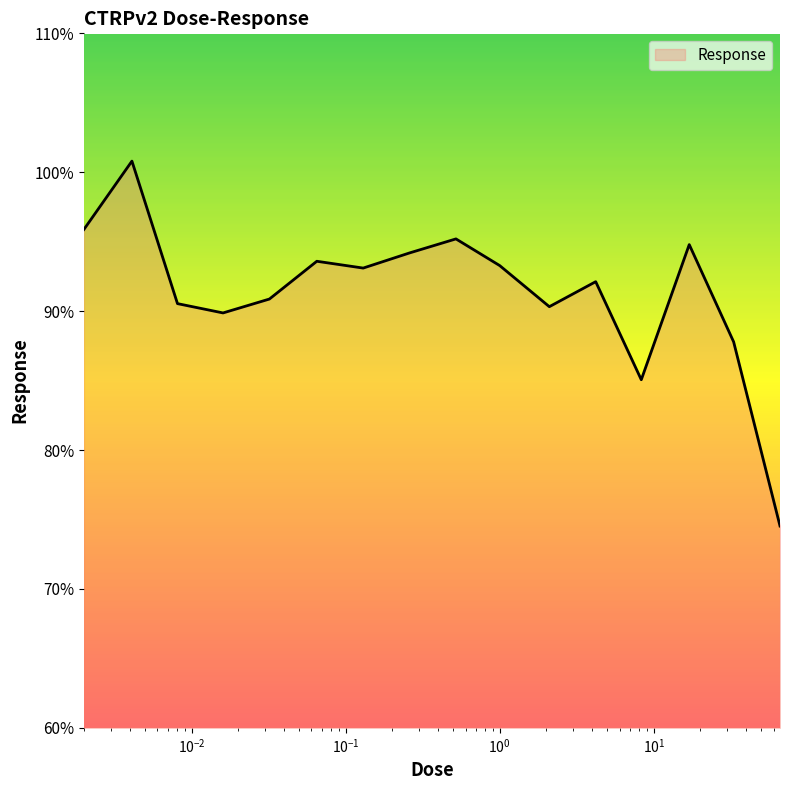

What is the smallest value displayed?

74.5